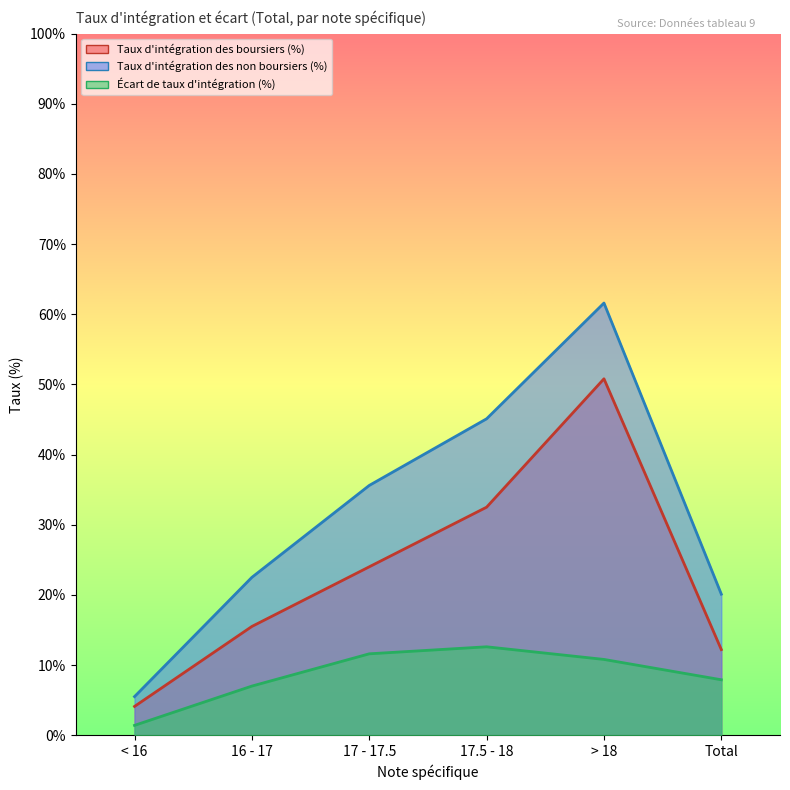

True or false: Taux d'intégration des non boursiers (%) has more than 2 points higher than both neighbors.

False